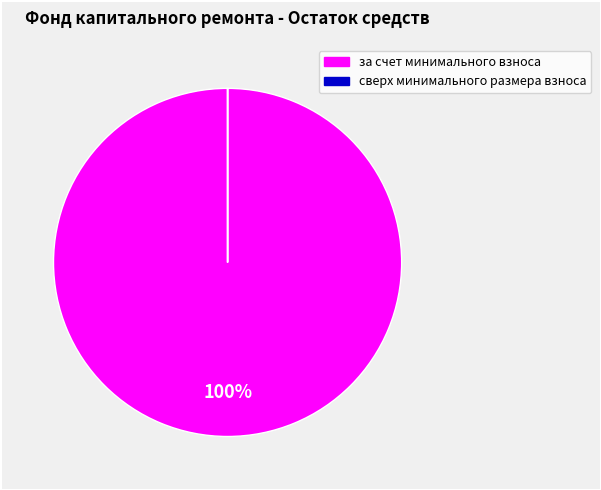

What is the majority slice?

за счет минимального взноса